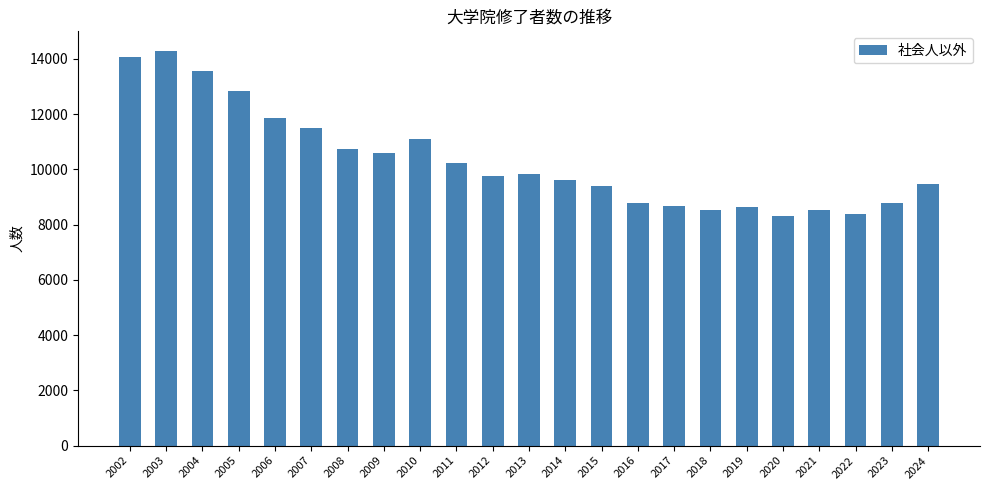

What is the value of the 20th bar from the left?

8529